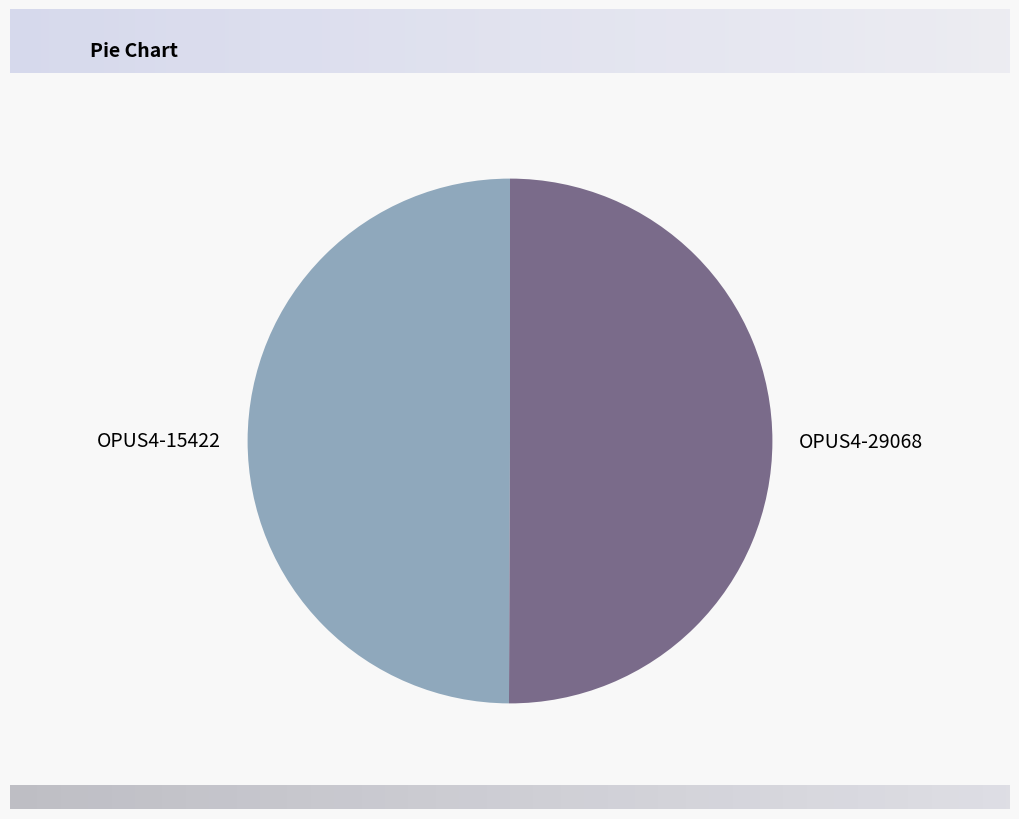

The OPUS4-15422 slice represents 60% of the pie. True or false?

False